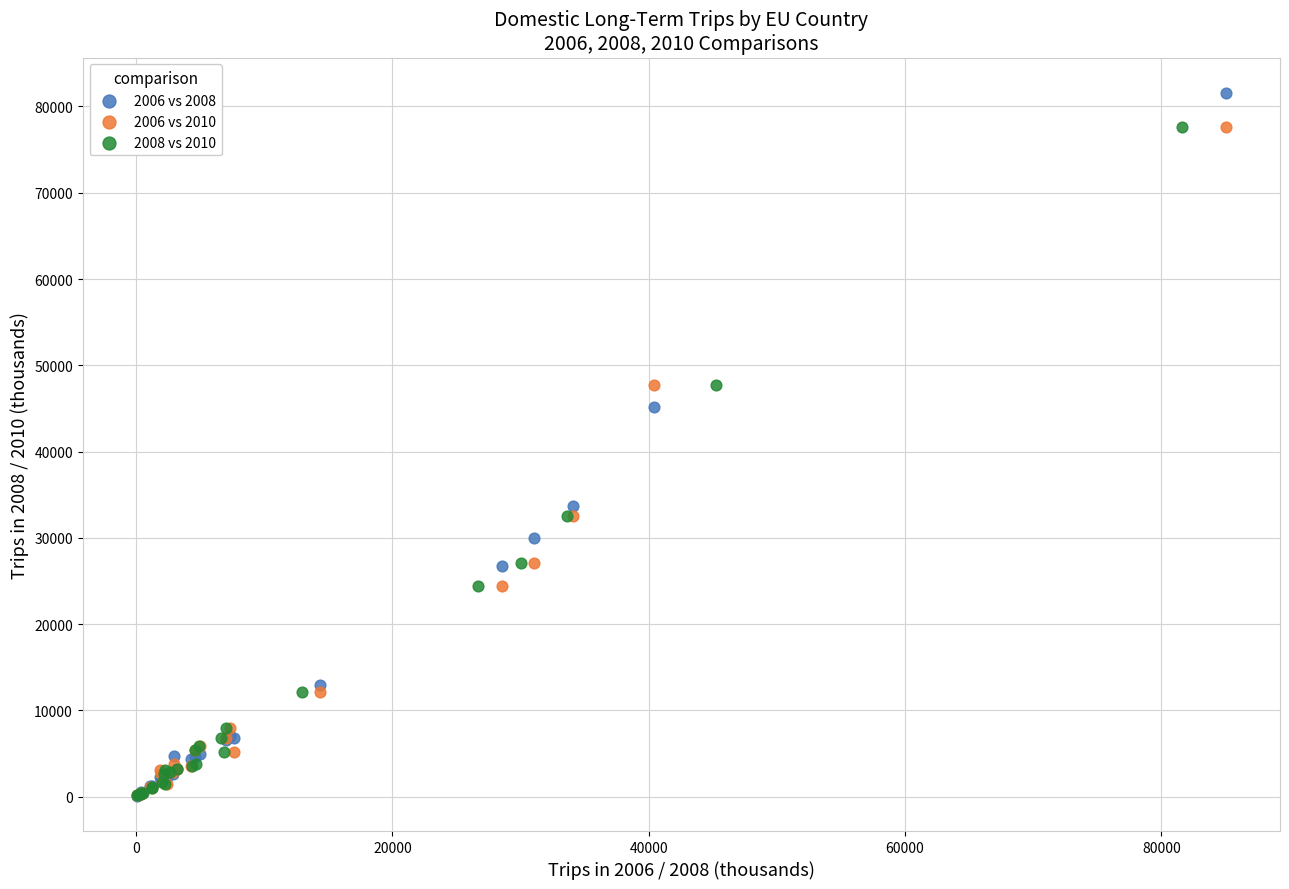

Which series reaches the maximum Y coordinate?

2006 vs 2008